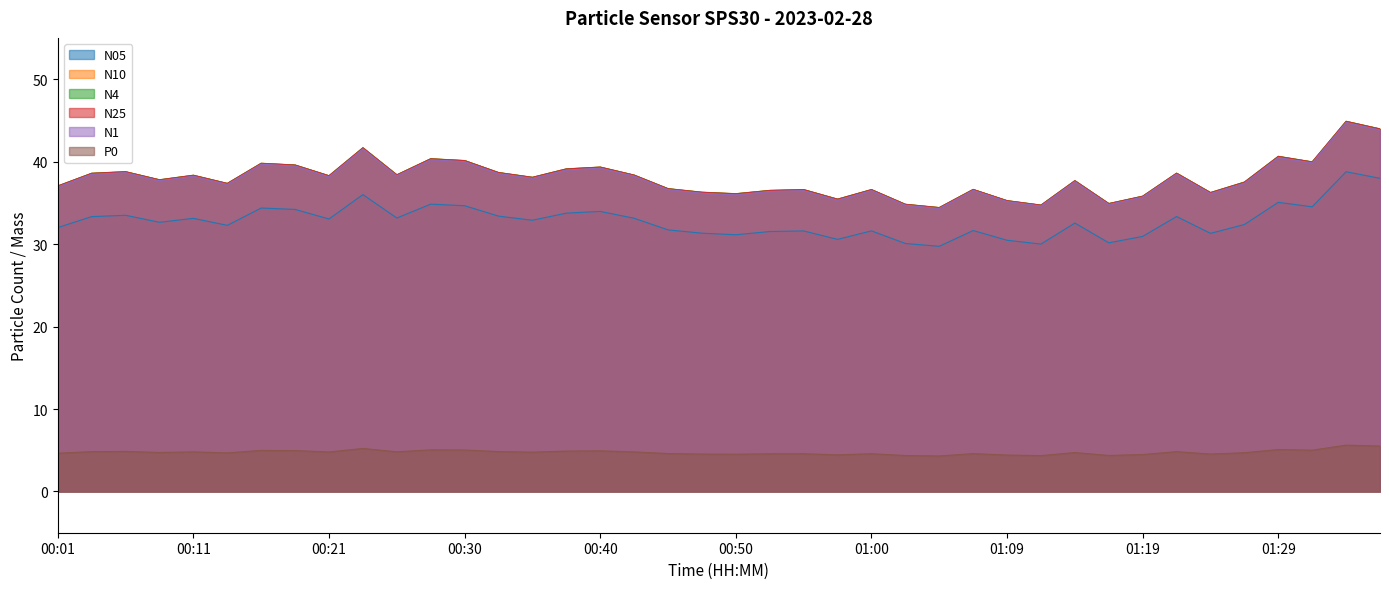

Which series has the widest spread of values?

N10